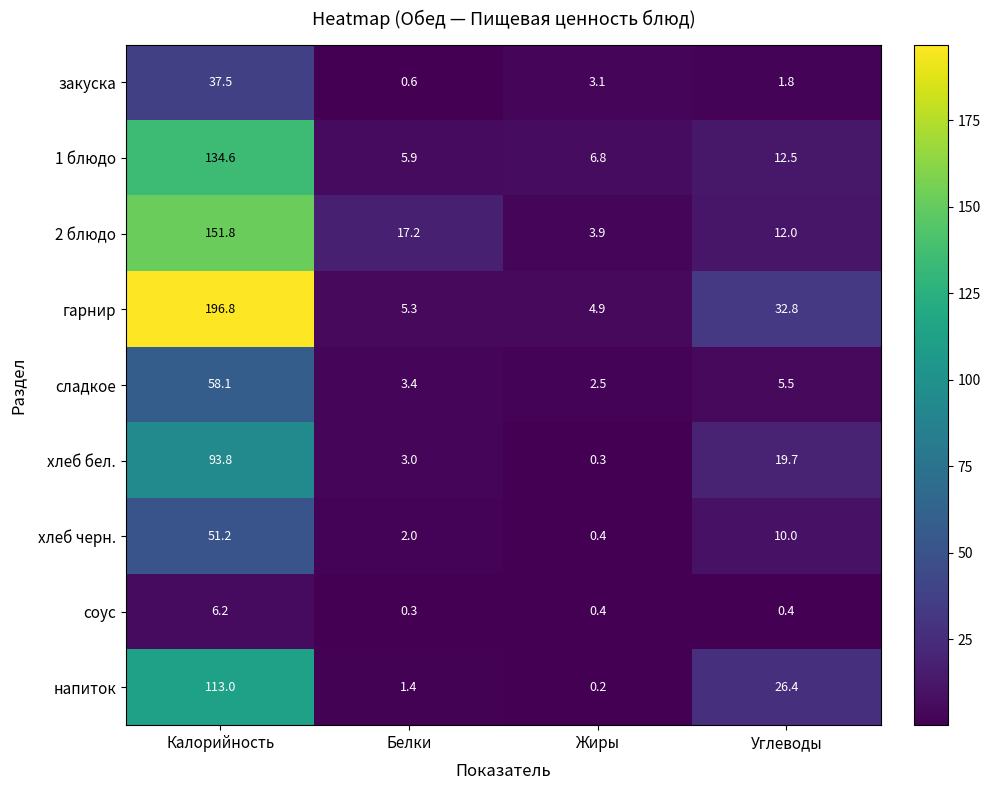

Which series has the largest range (max minus min)?

гарнир